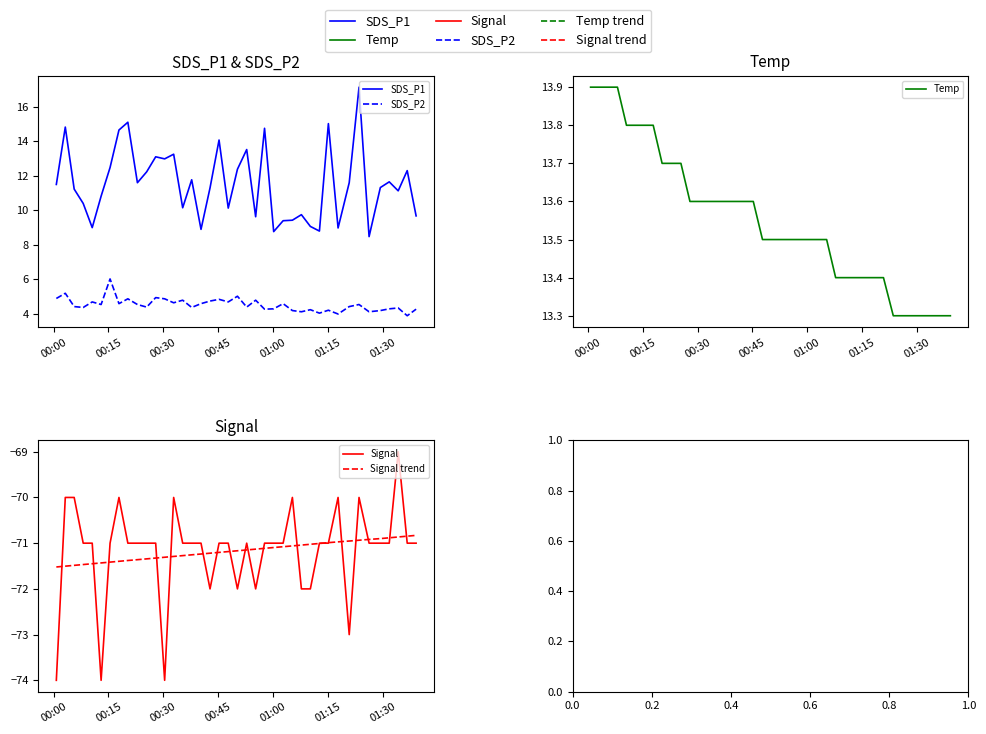

True or false: SDS_P2 and Temp cross at least once.

False